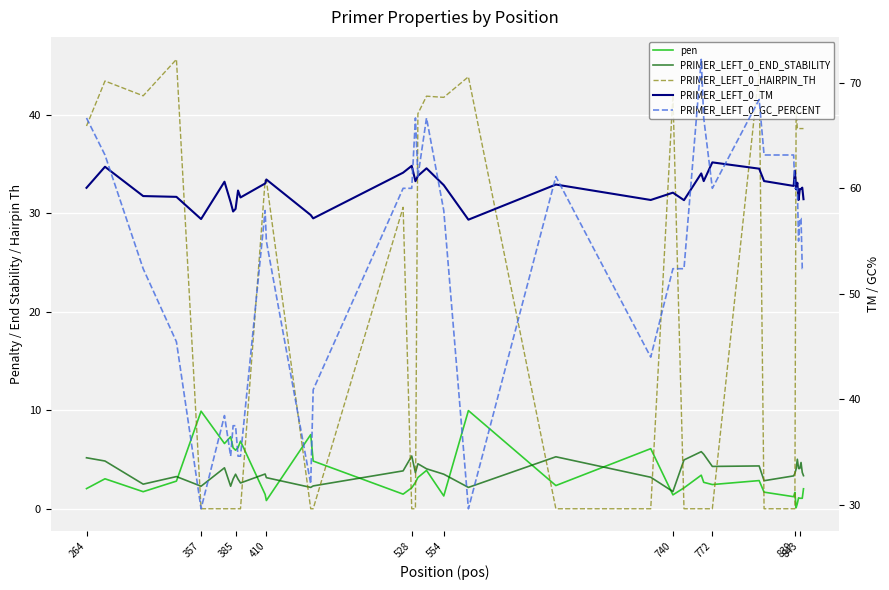

In PRIMER_LEFT_0_TM, how many points are higher than both neighbors (excluding endpoints)?

13